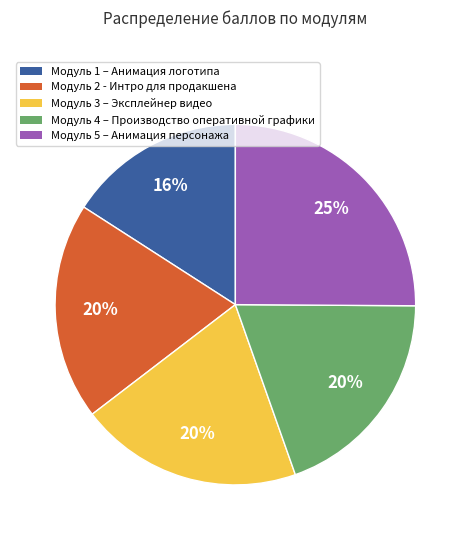

Which slice is the smallest?

Модуль 1 – Анимация логотипа